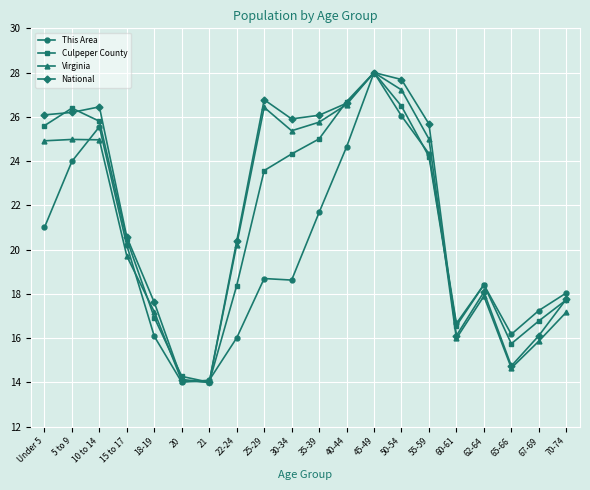

Where do Culpeper County and National first cross each other?

Under 5 and 5 to 9